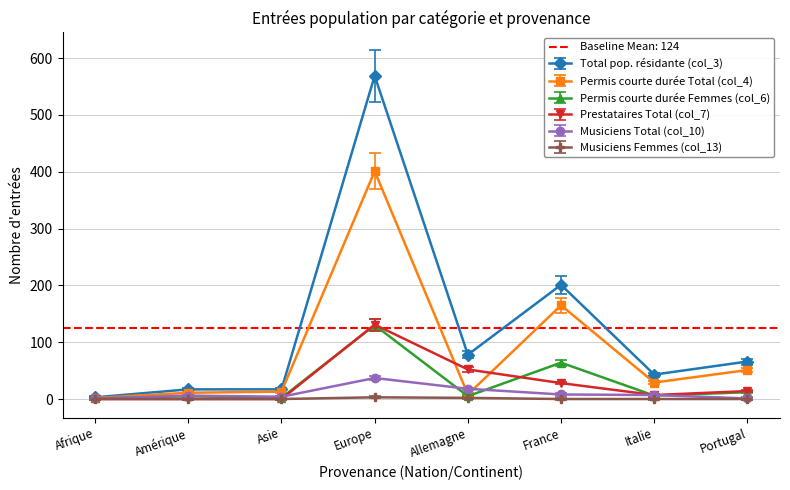

Between Asie and France, which is larger?

France